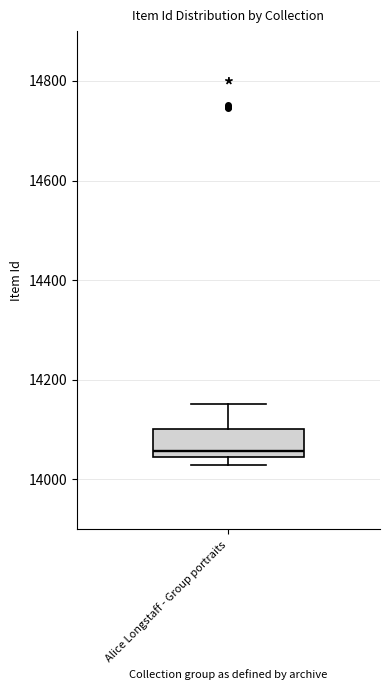

Transcribe this box plot: give where the median line is, the range the box spans, and where the two whiskers end, as read against the y-axis. The values are not printed on the chart, so give them approximately, as read against the axis.

median 14060, box 14040 to 14100, whiskers 14020 to 14160